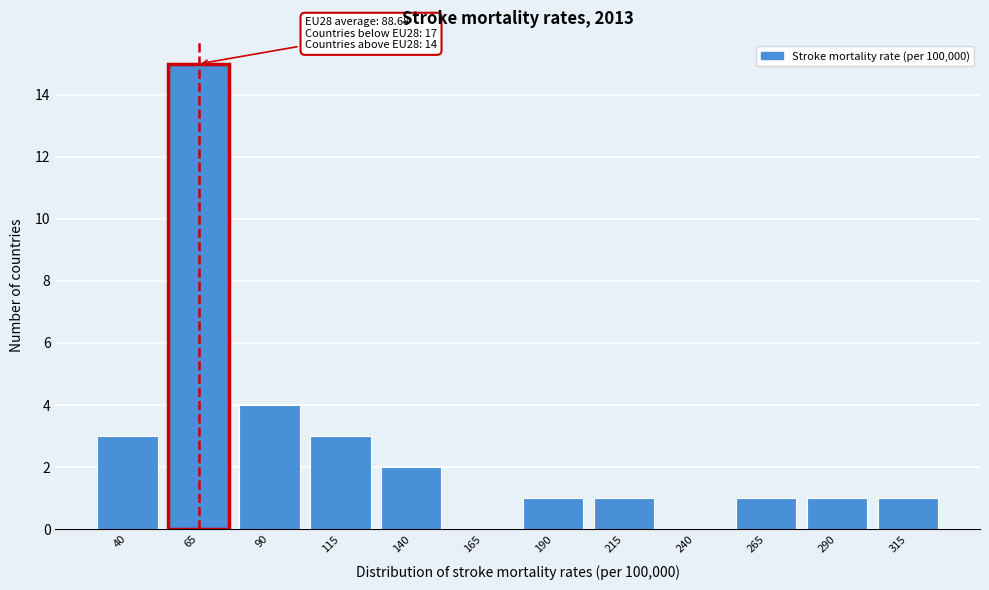

Reading right to left, what are all the values shown in this chart?

315=1	290=1	265=1	240=0	215=1	190=1	165=0	140=2	115=3	90=4	65=15	40=3